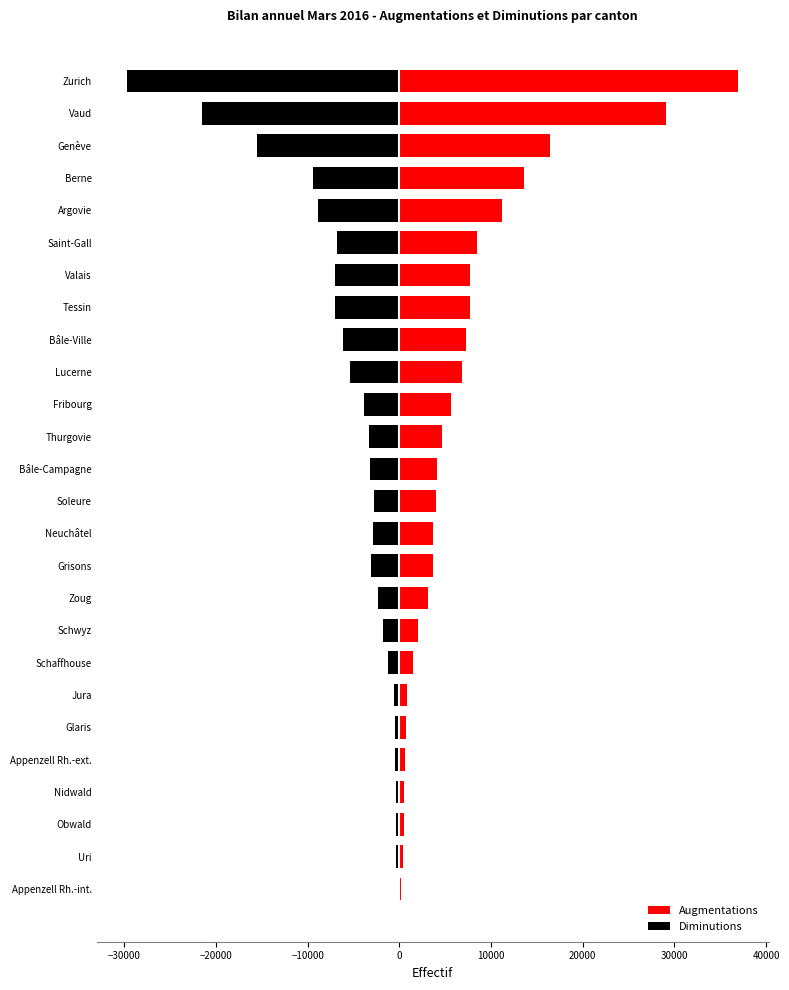

What is the sum of all Diminutions values?

-144429